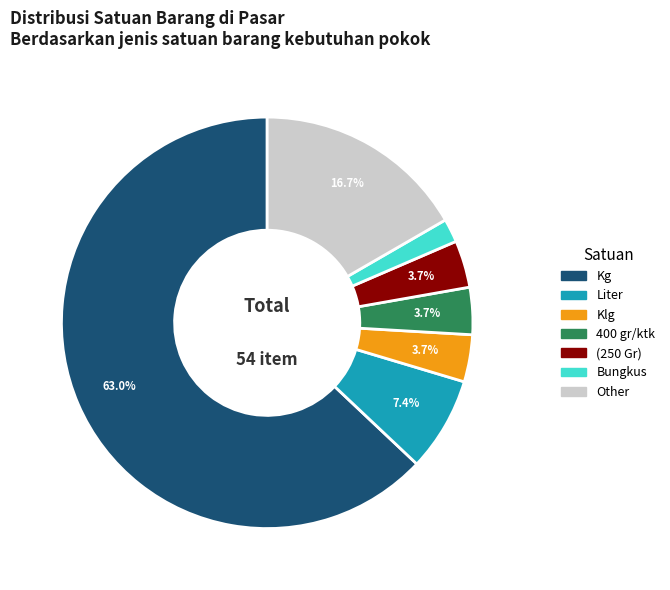

Is there any slice that represents more than half of the pie?

Yes